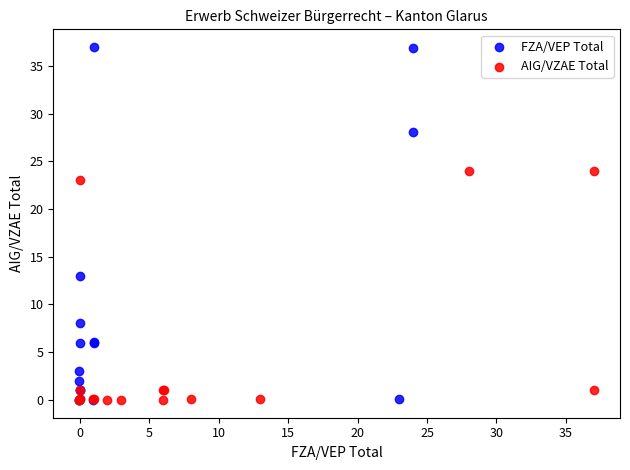

Which series reaches the maximum Y coordinate?

FZA/VEP Total